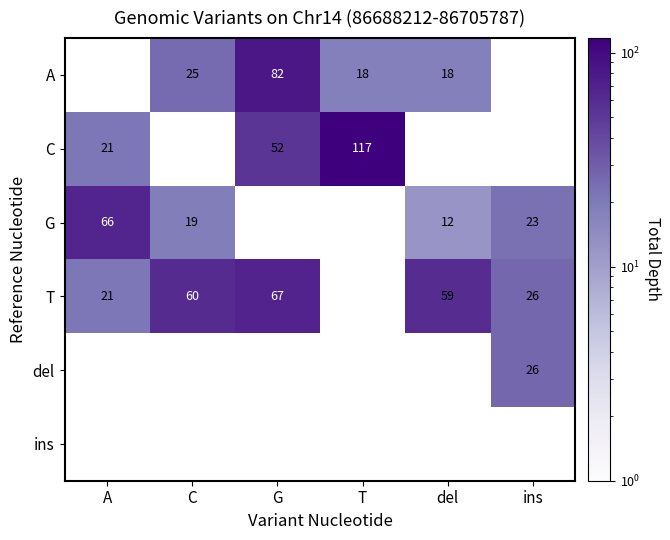

What is the difference between the highest and lowest values at T?

99.0